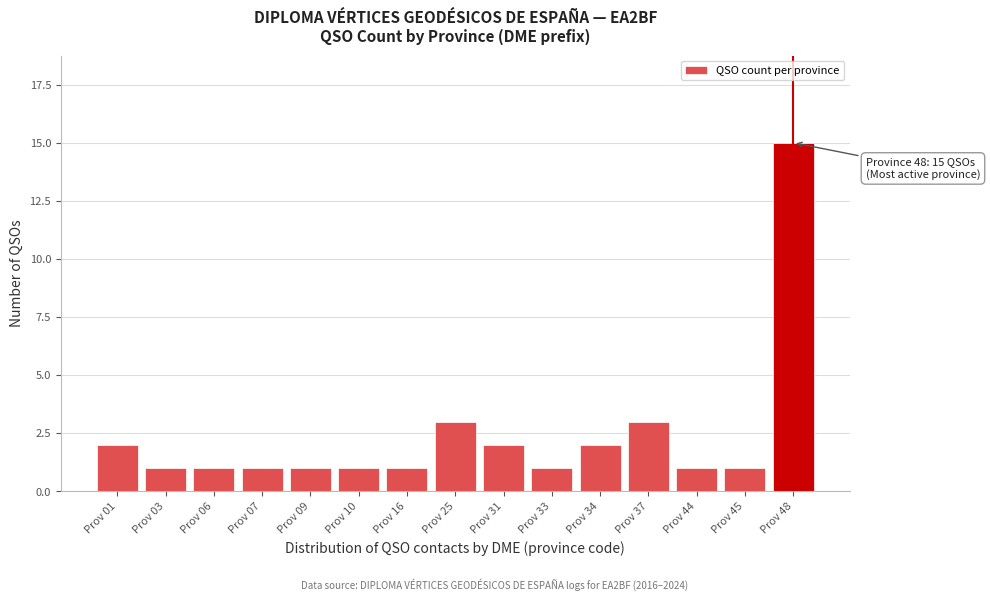

Reading left to right, transcribe all the data shown in this chart.

2	1	1	1	1	1	1	3	2	1	2	3	1	1	15